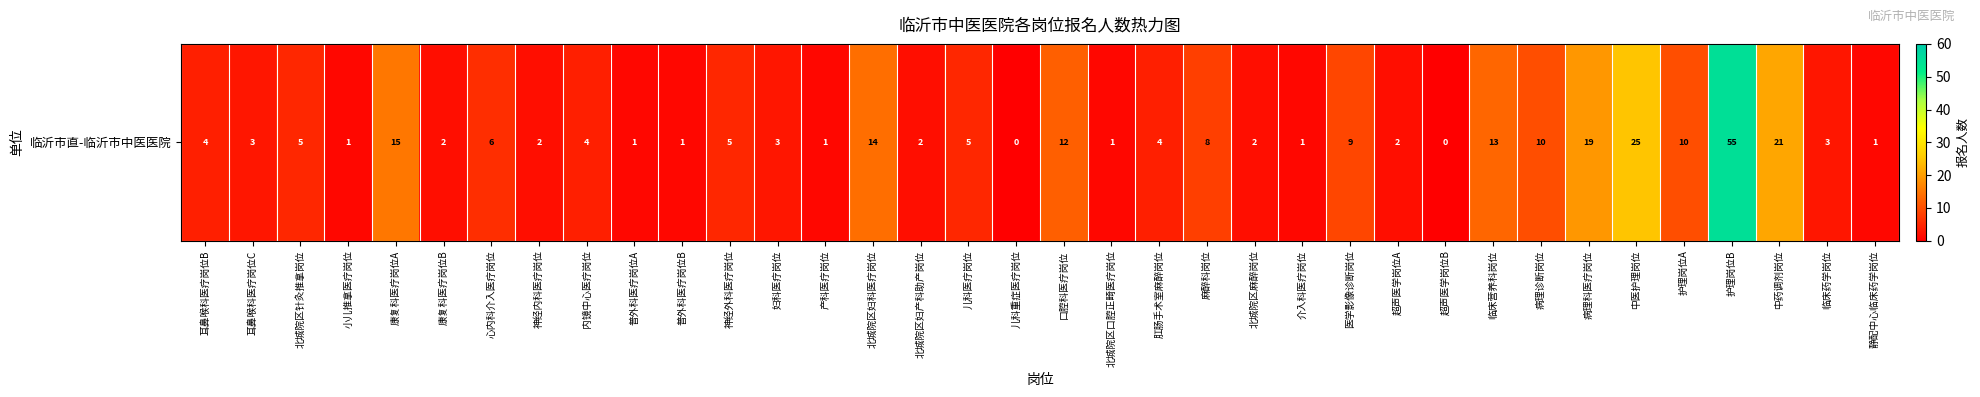

Approximately how many times larger is the value at 北城院区针灸推拿岗位 compared to 肛肠手术室麻醉岗位?

1.2